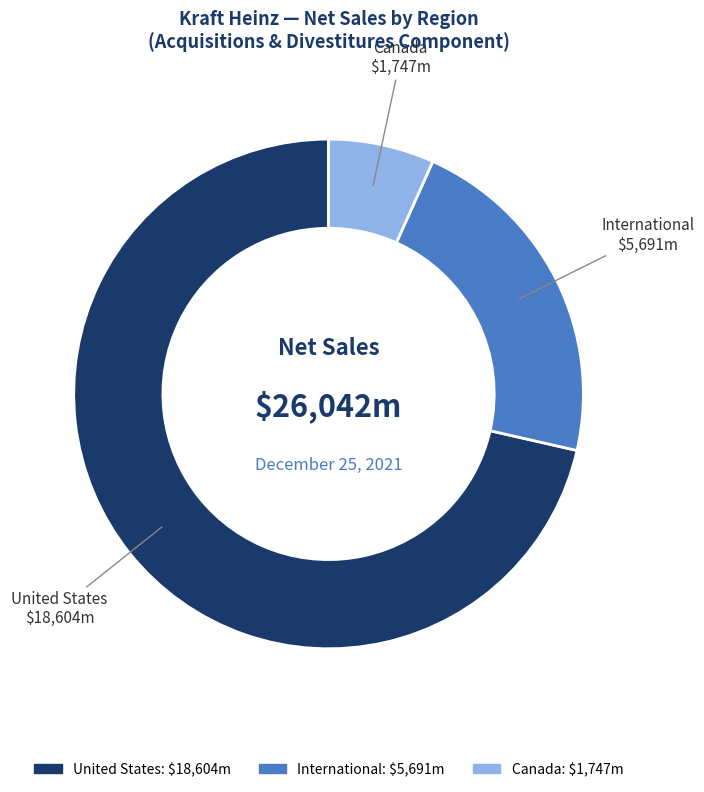

Which slice is the smallest?

Canada